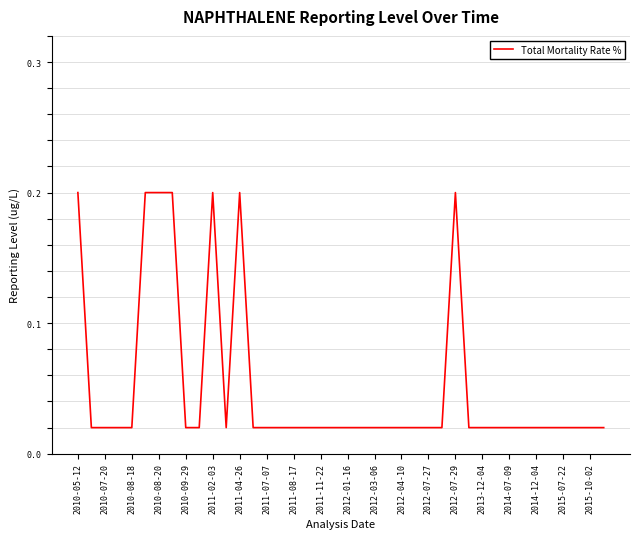

Does the chart have visible grid lines?

Yes